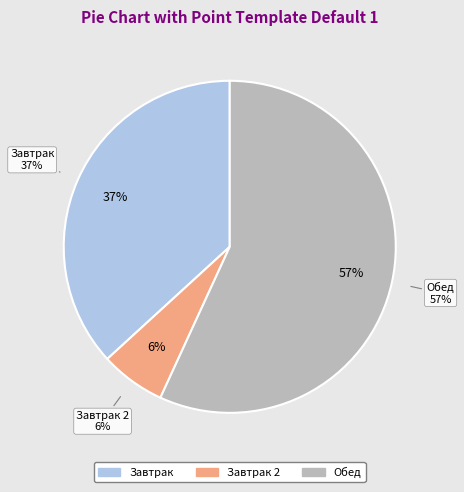

What is the smallest slice in the pie chart?

Завтрак 2